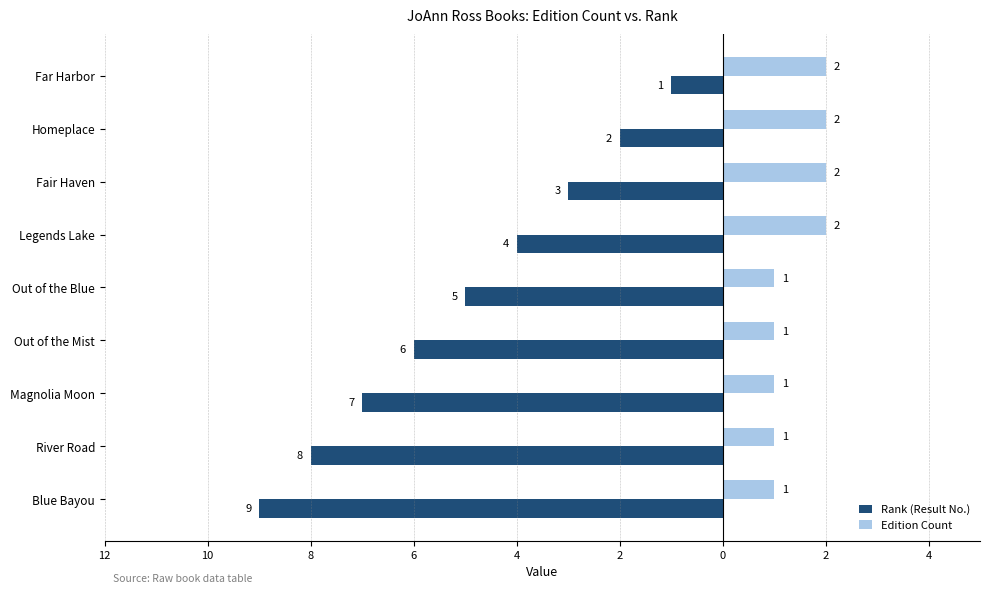

What is the label of the 7th bar from the right?

Fair Haven